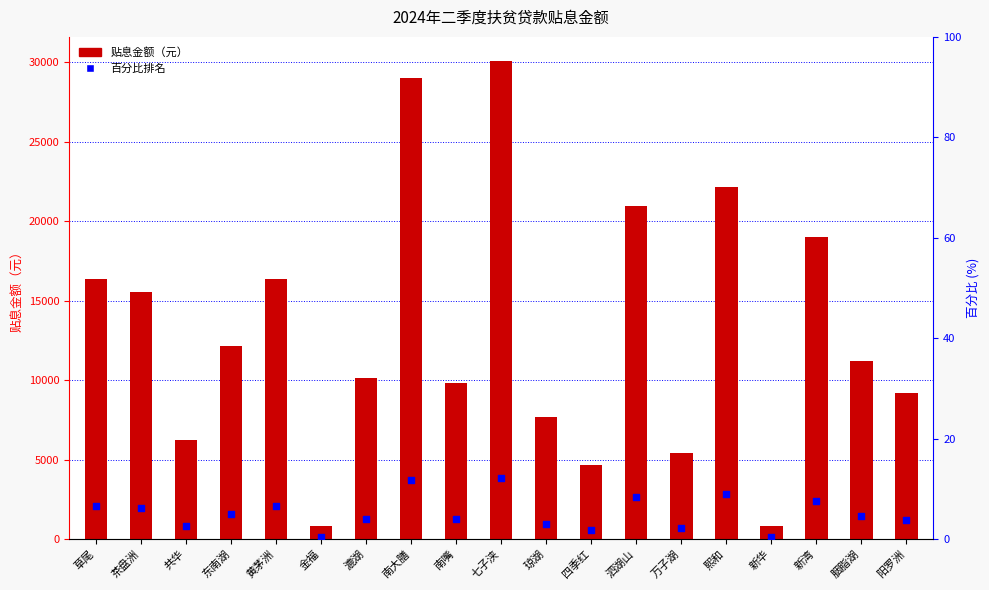

Which series contains the highest Y value?

贴息金额（元）